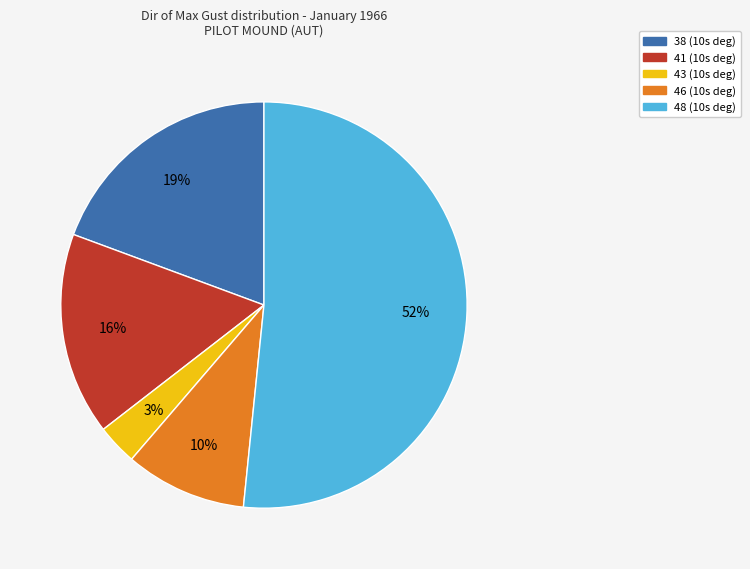

Count the number of slices in the pie.

5